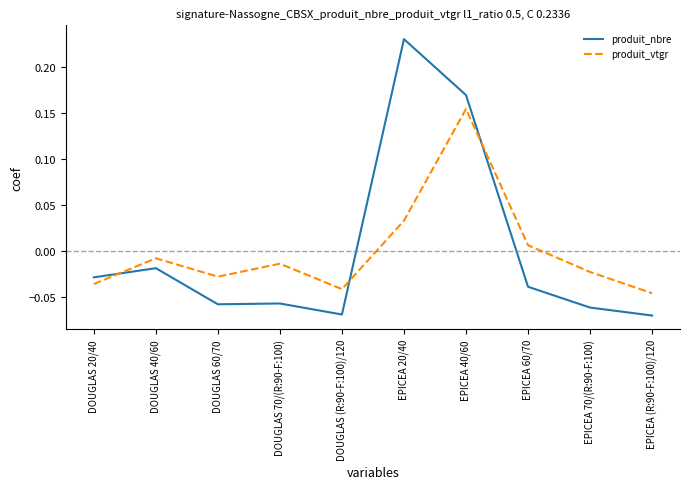

At which category is the sum across all series the highest?

EPICEA 40/60